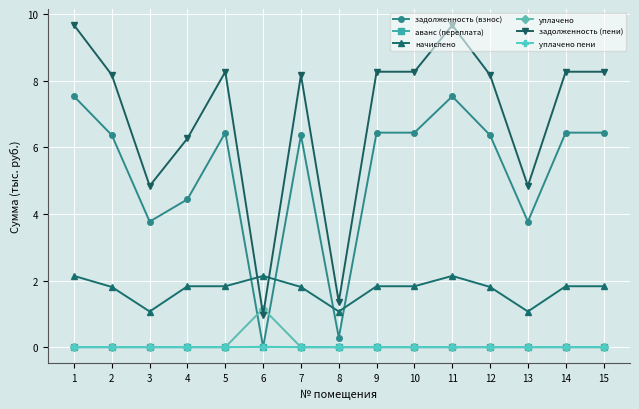

How many data points does each series have?

15